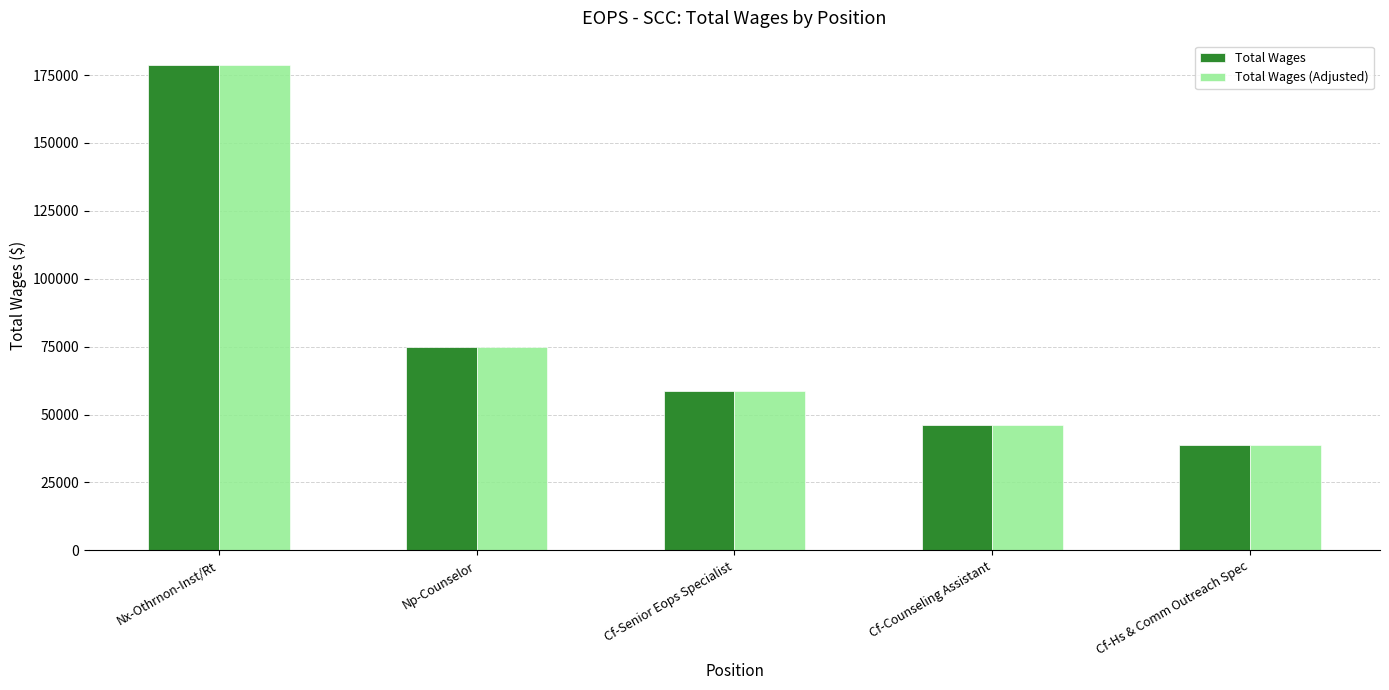

The value of Total Wages at Cf-Hs & Comm Outreach Spec is 38695. True or false?

True